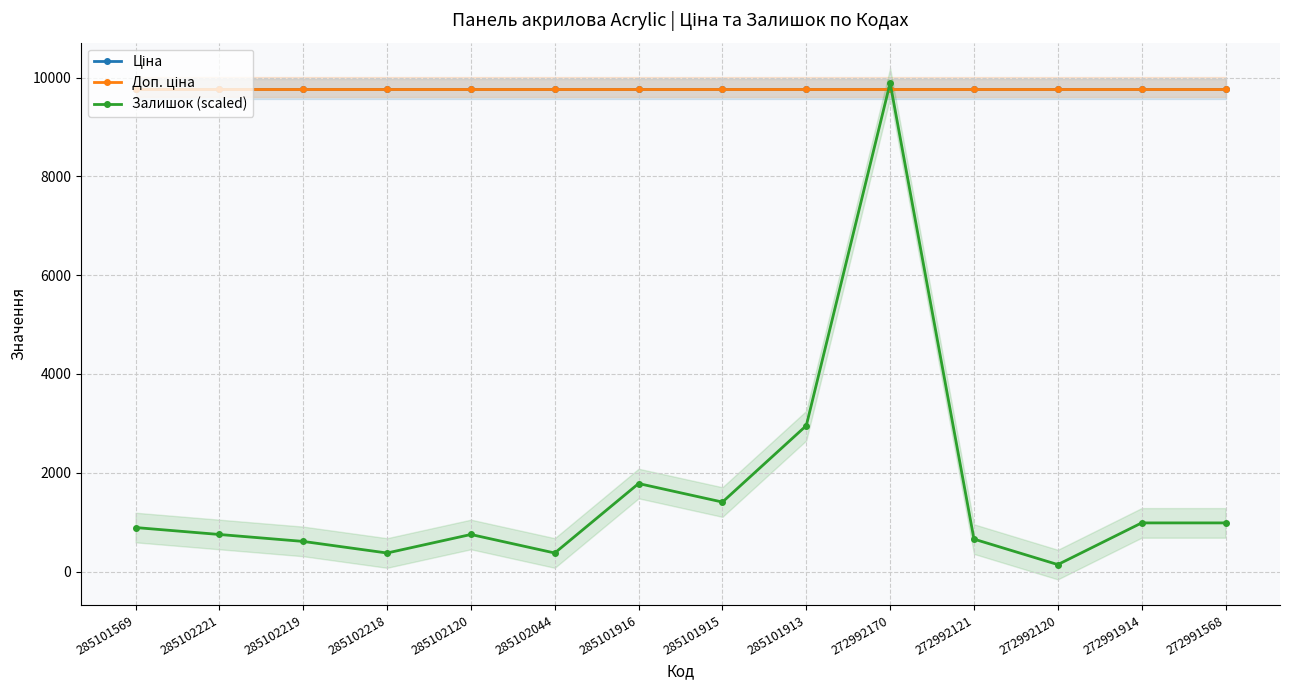

What are all the series names shown in the legend?

Ціна, Доп. ціна, Залишок (scaled)